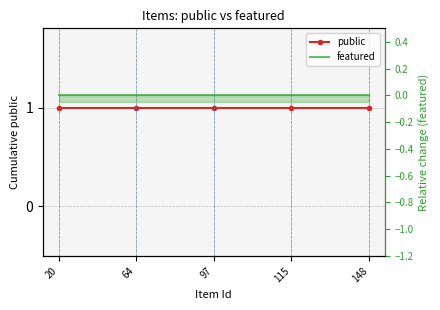

True or false: public and featured cross at least once.

False